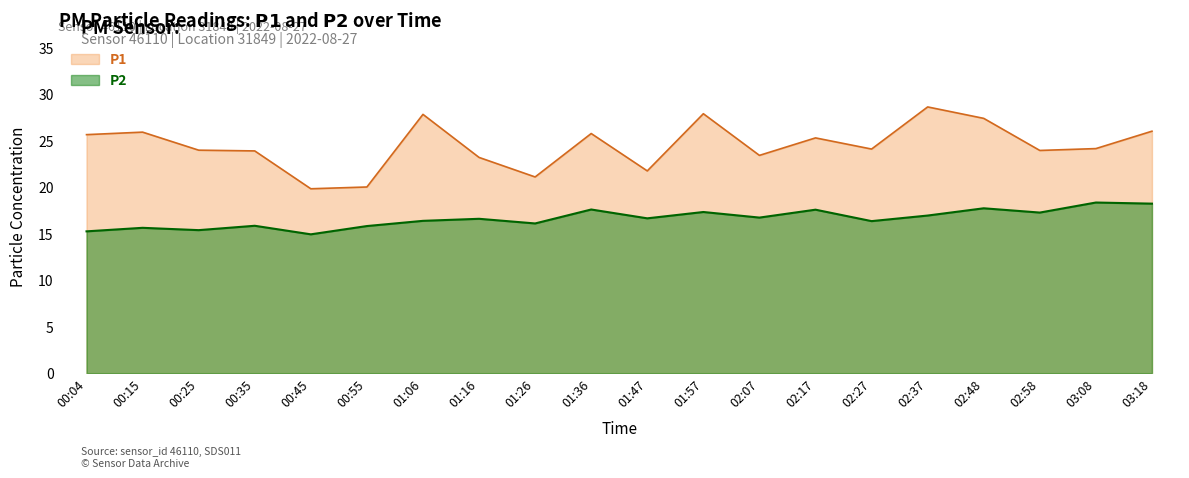

What is the label of the 7th point from the right?

02:17